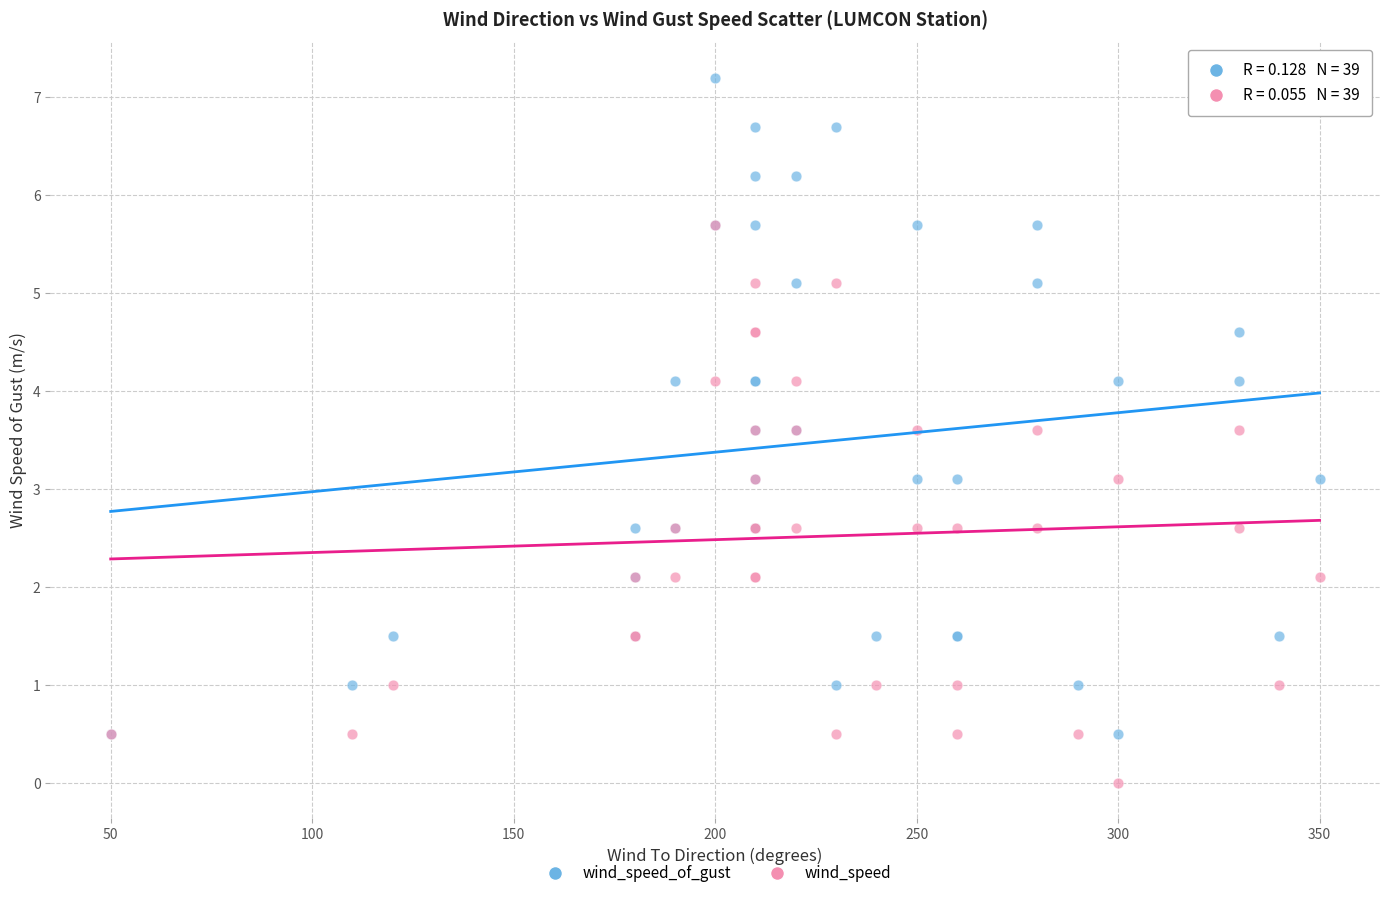

Which series reaches the minimum Y coordinate?

wind_speed